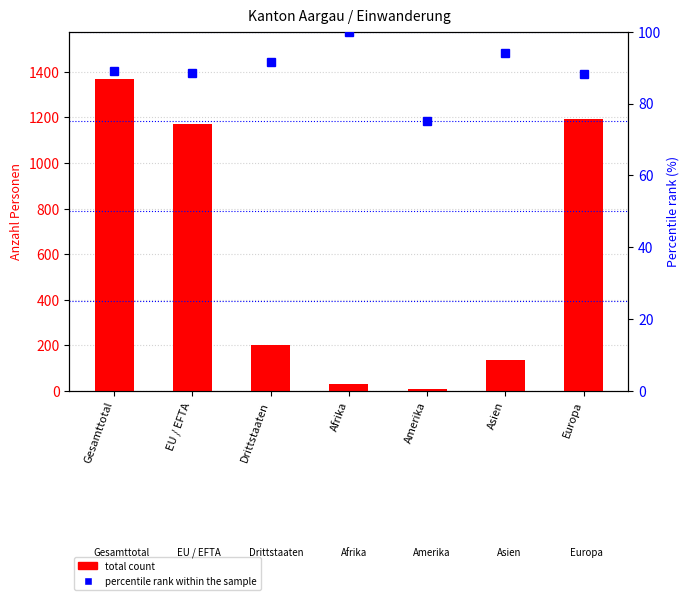

What is the difference between the highest and lowest values at EU / EFTA?

1081.5